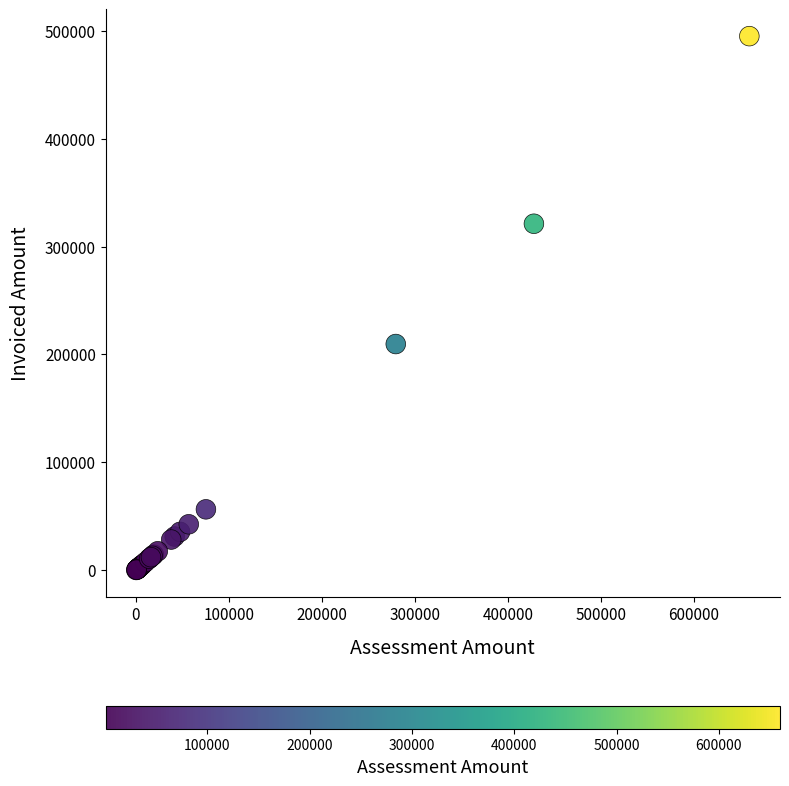

What Y value in the scatter plot is closest to 247600?

209649.2